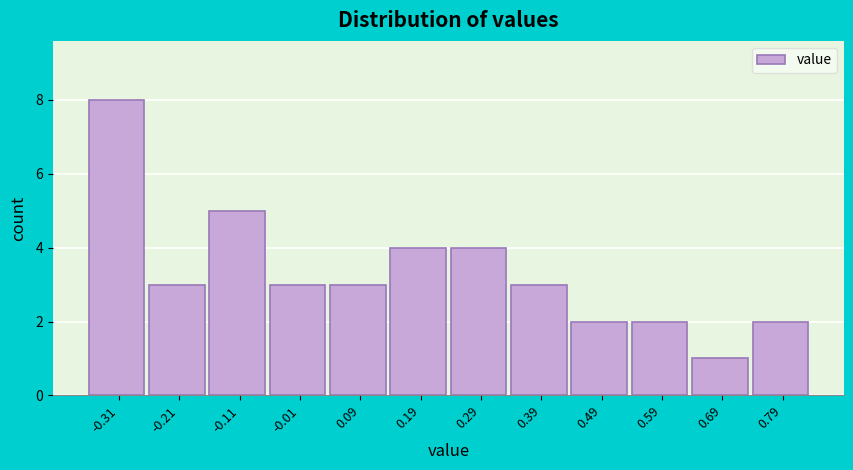

Reading right to left, what are all the values shown in this chart?

2	1	2	2	3	4	4	3	3	5	3	8